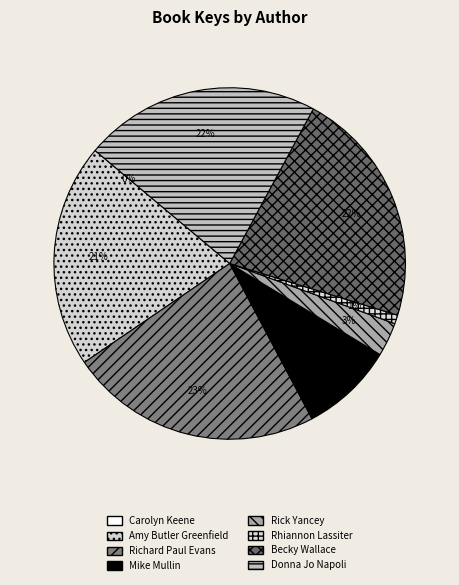

What is the change in value from Carolyn Keene to Becky Wallace?

+427182470